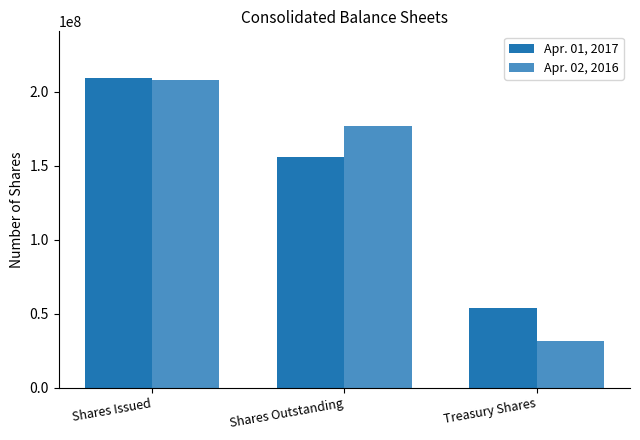

Which series changed the most between Shares Outstanding and Treasury Shares?

Apr. 02, 2016